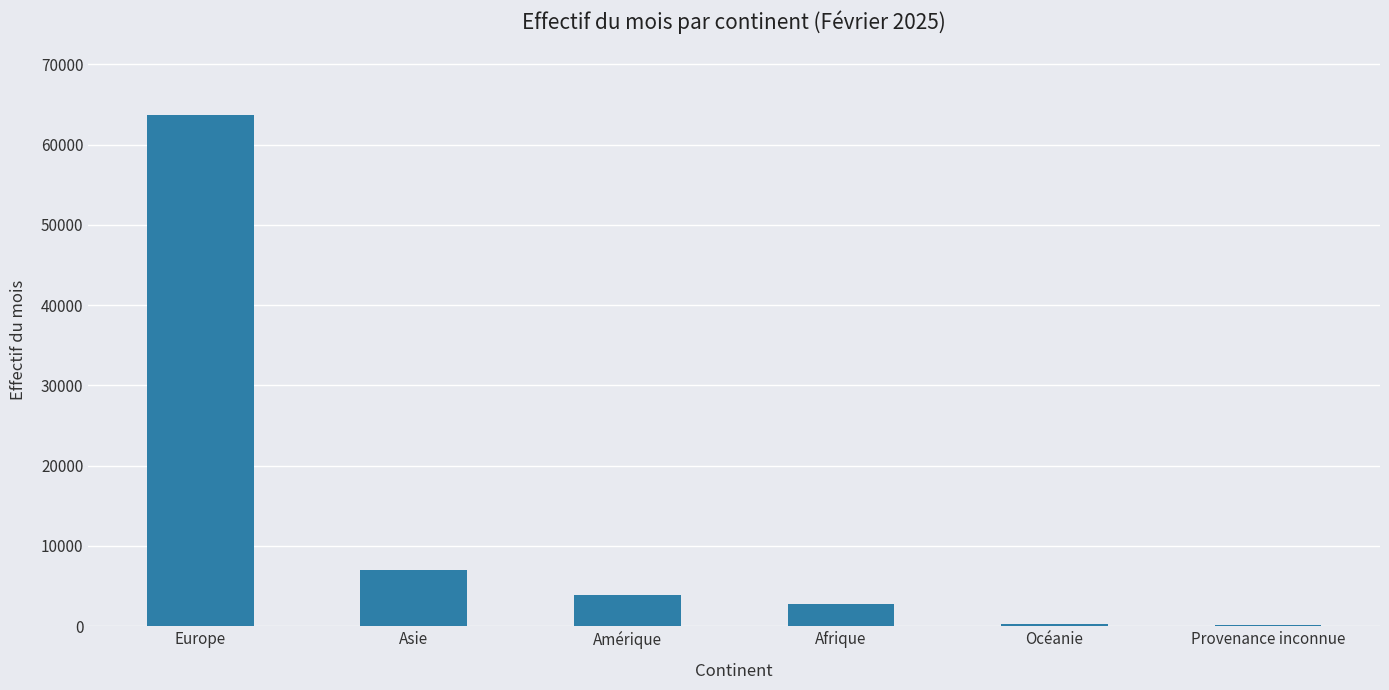

What is the sum of the values at Afrique and Asie?

9745